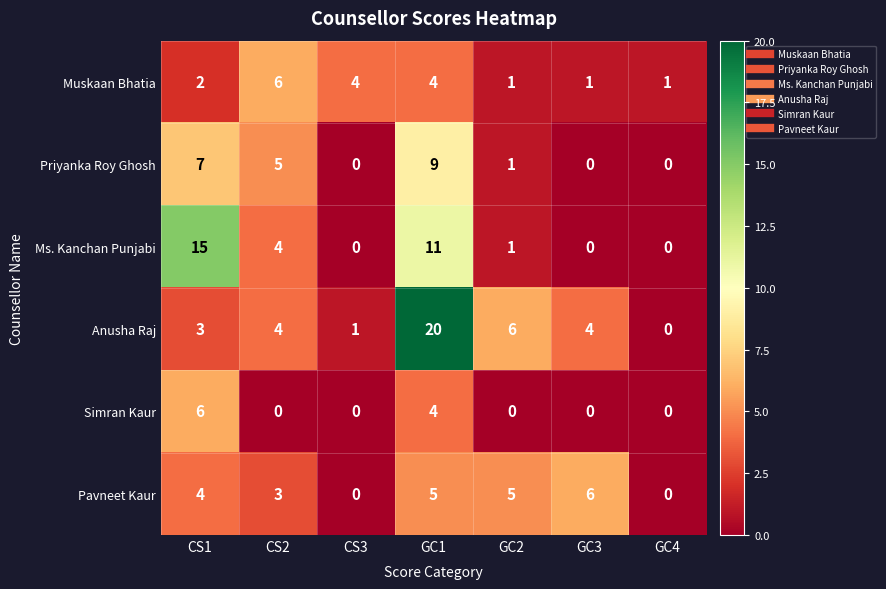

How many Priyanka Roy Ghosh values are between 0 and 7?

6